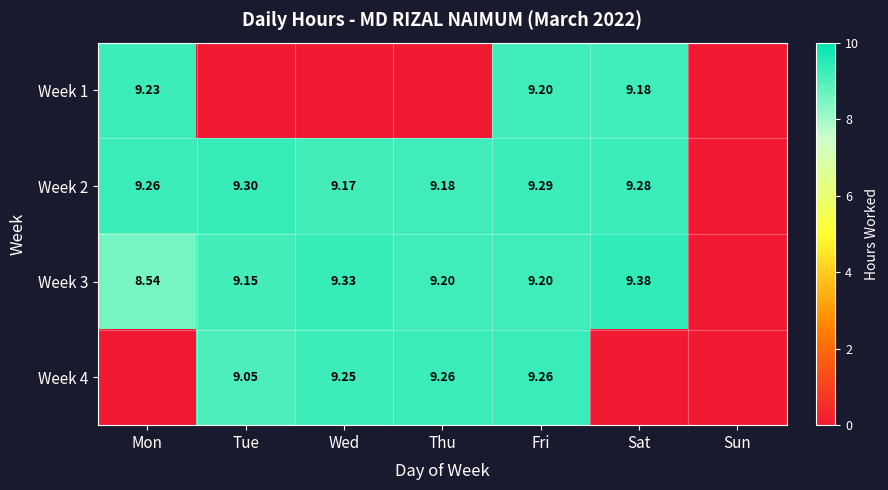

Which series has the largest total across all categories?

Week 2